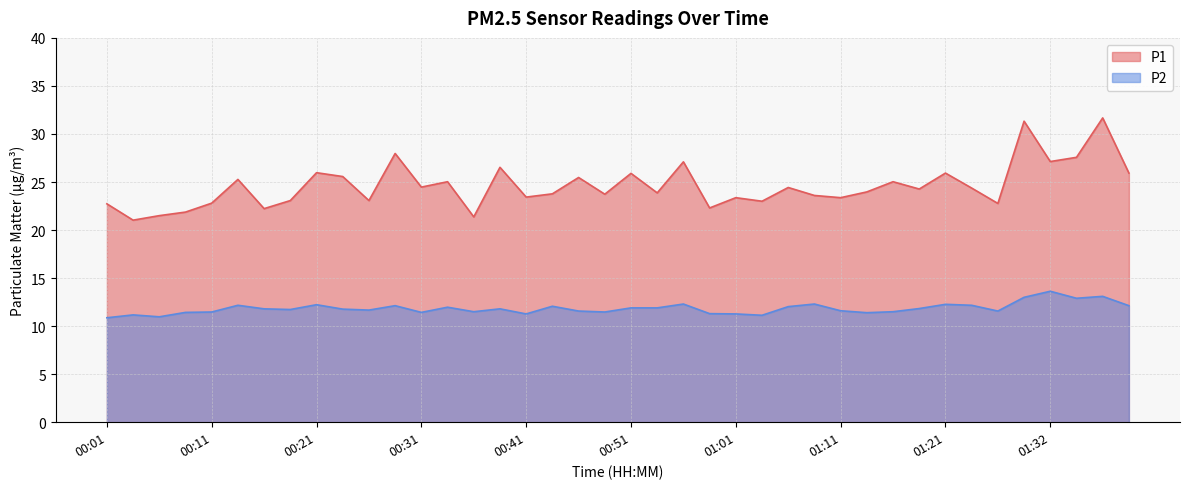

True or false: P2 has a value of 4.7 at 01:09.

False